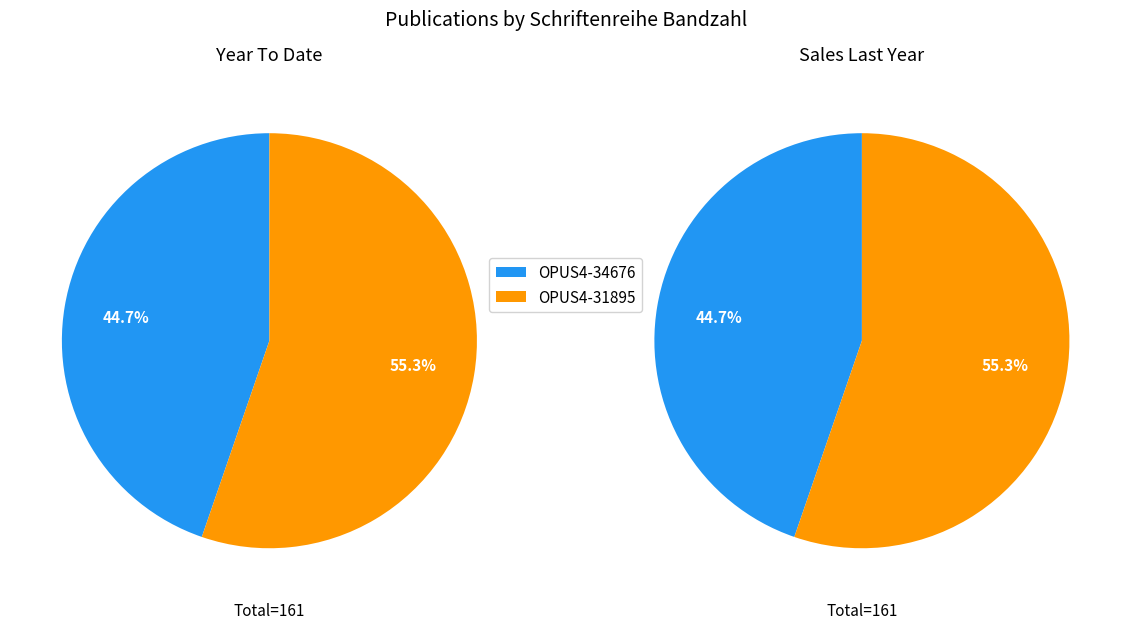

To the nearest percent, what percentage of the pie is OPUS4-31895?

55%